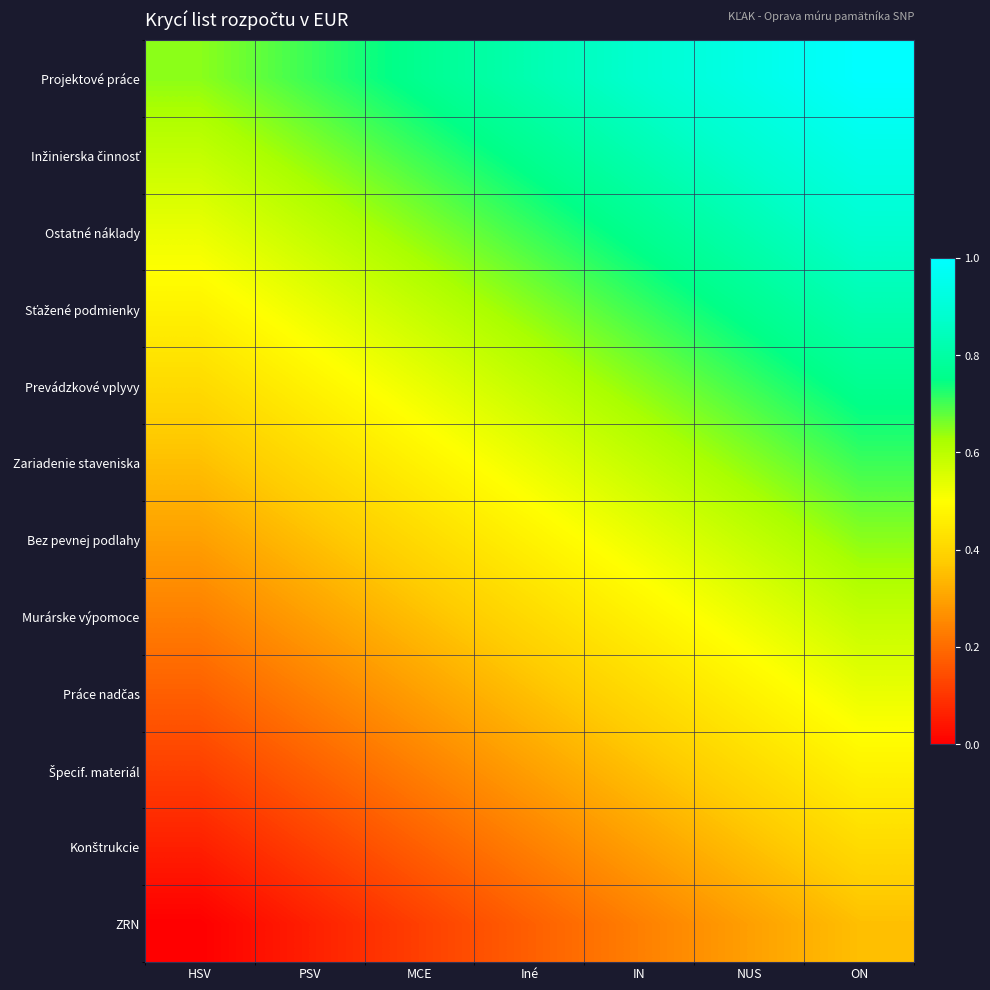

How many categories are shown in the chart?

7